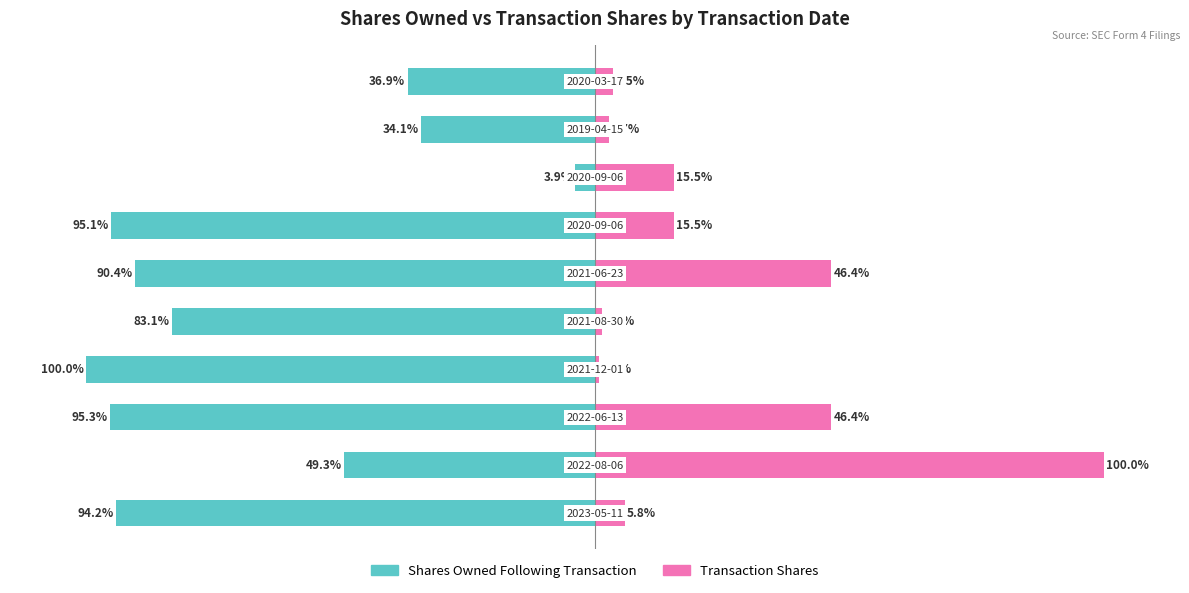

How many values in the Shares Owned Following Transaction series exceed -83?

4